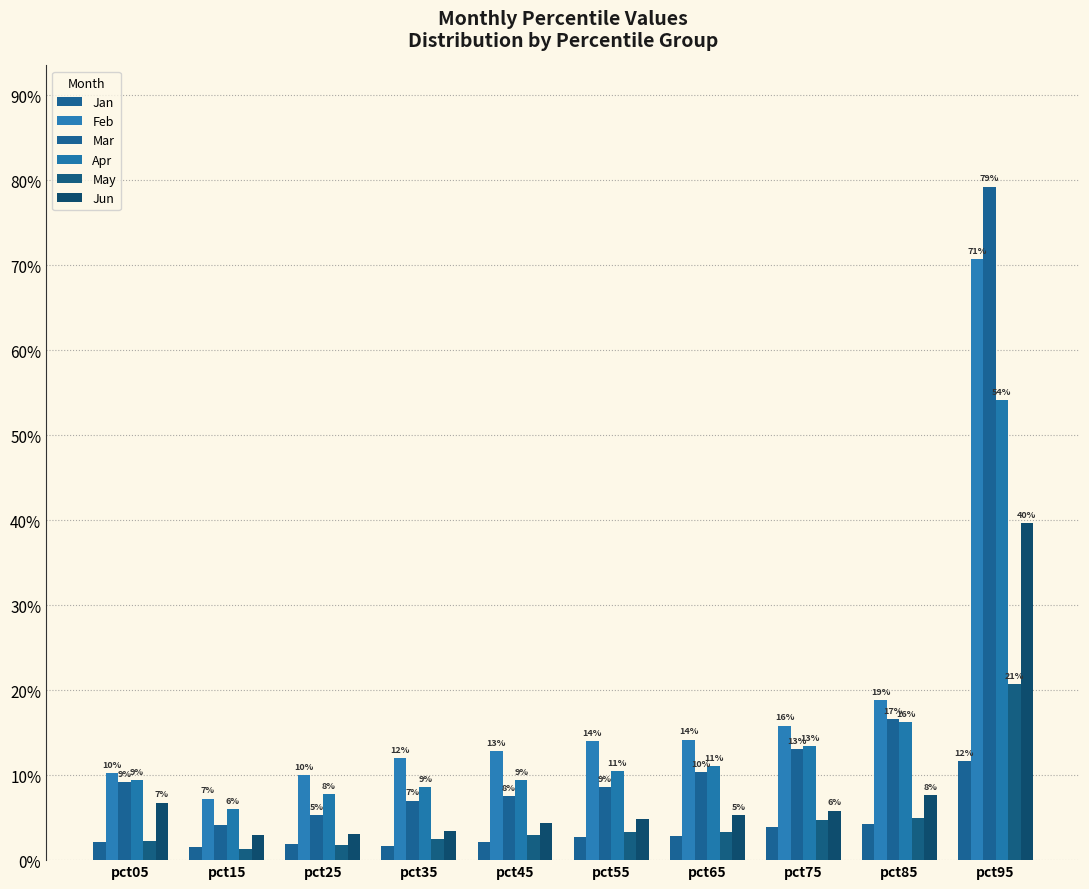

Rank the series by their maximum value, from highest to lowest.

Mar, Feb, Apr, Jun, May, Jan